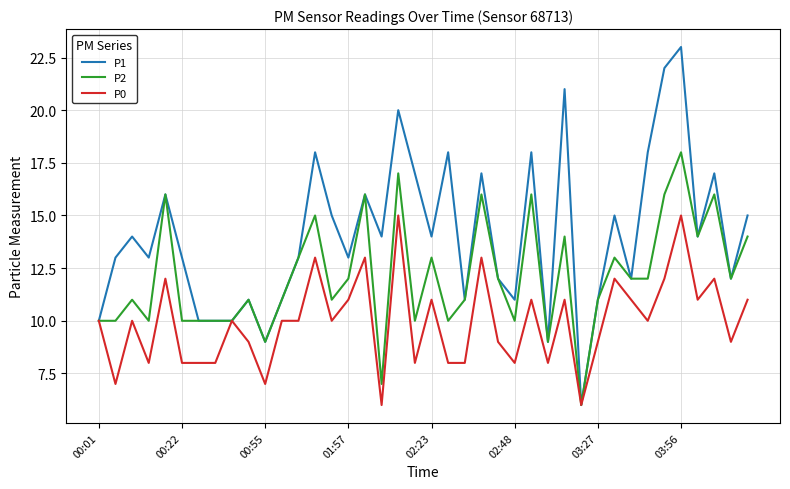

Reading right to left, what are all the values shown in this chart?

P1: 15	12	17	14	23	22	18	12	15	11	6	21	9	18	11	12	17	11	18	14	17	20	14	16	13	15	18	13	11	9	11	10	10	10	13	16	13	14	13	10
P2: 14	12	16	14	18	16	12	12	13	11	6	14	9	16	10	12	16	11	10	13	10	17	7	16	12	11	15	13	11	9	11	10	10	10	10	16	10	11	10	10
P0: 11	9	12	11	15	12	10	11	12	9	6	11	8	11	8	9	13	8	8	11	8	15	6	13	11	10	13	10	10	7	9	10	8	8	8	12	8	10	7	10